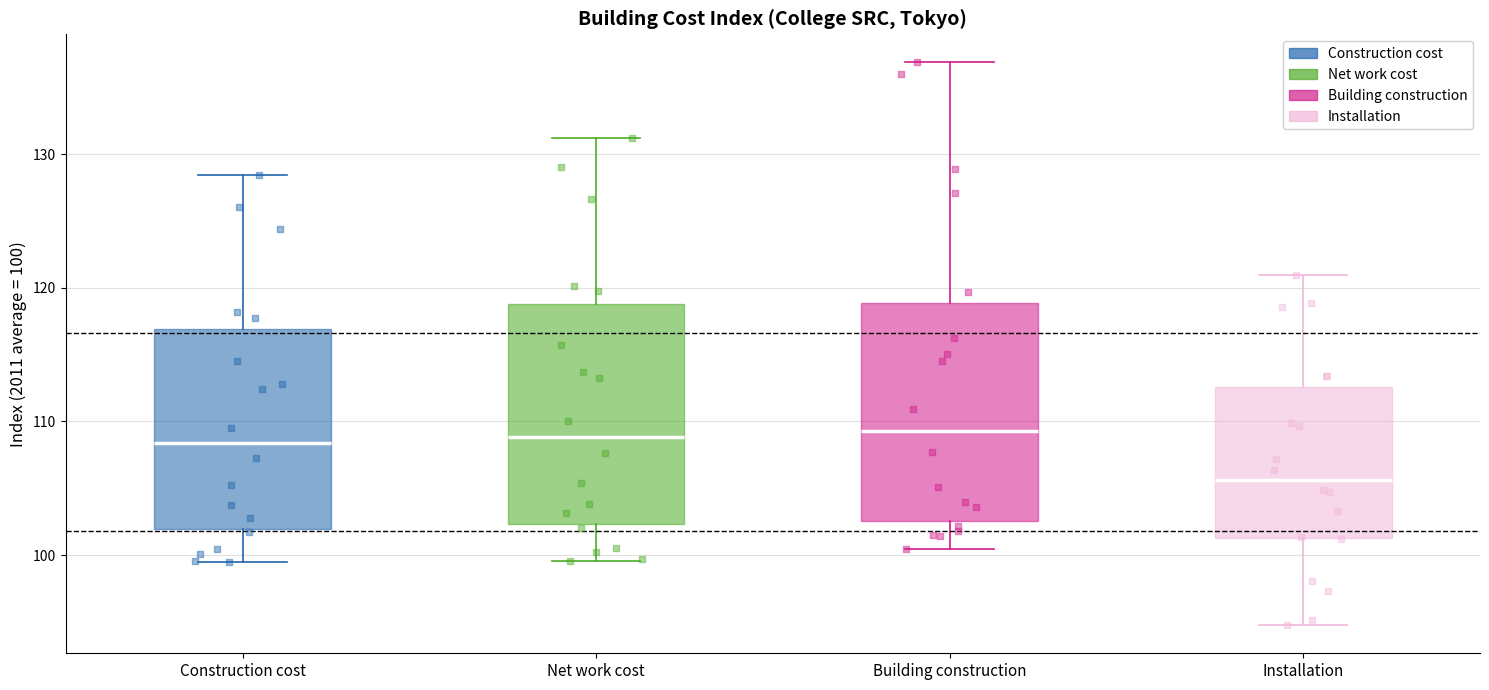

Reading left to right, read every box against the y-axis: the position of its median line, the range the box covers, and the ends of its whiskers. The values are not printed on the chart, so give them approximately, as read against the axis.

Construction cost: median 108, box 102 to 117, whiskers 99 to 128
Net work cost: median 109, box 102 to 119, whiskers 100 to 131
Building construction: median 109, box 103 to 119, whiskers 100 to 137
Installation: median 106, box 101 to 113, whiskers 95 to 121